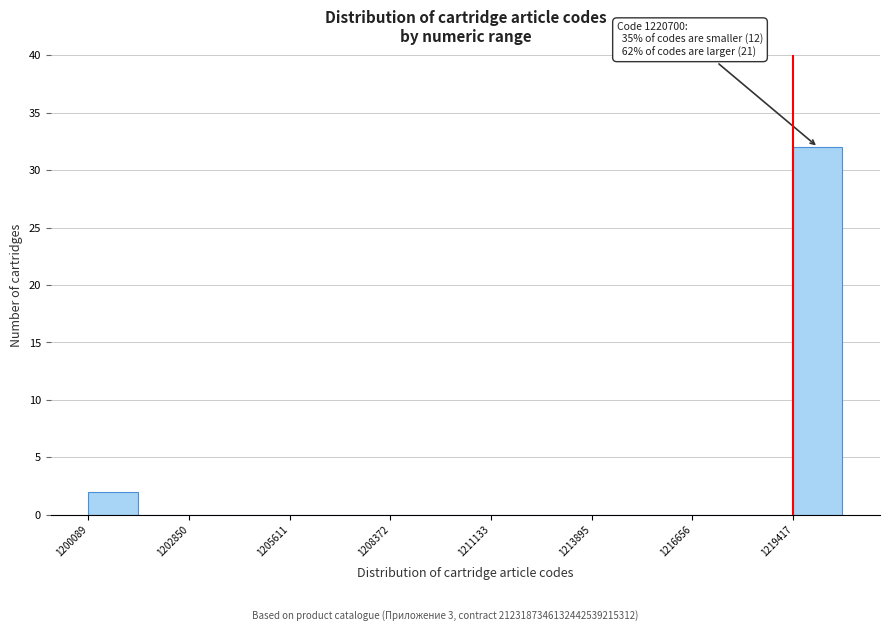

Read against the x-axis, roughly where is the centre of the tallest bar?

1220000